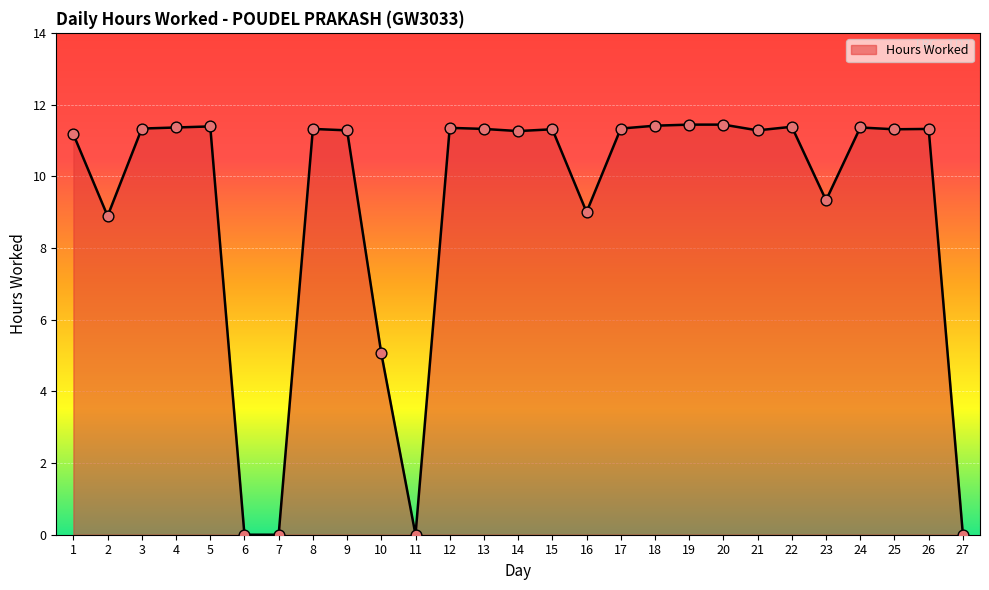

Which has a higher value, 22 or 6?

22